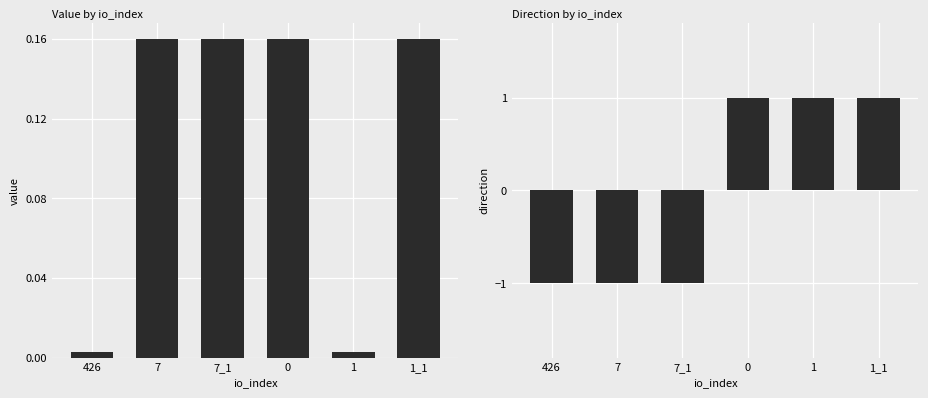

The value series shows 0.2 at 7_1. True or false?

True